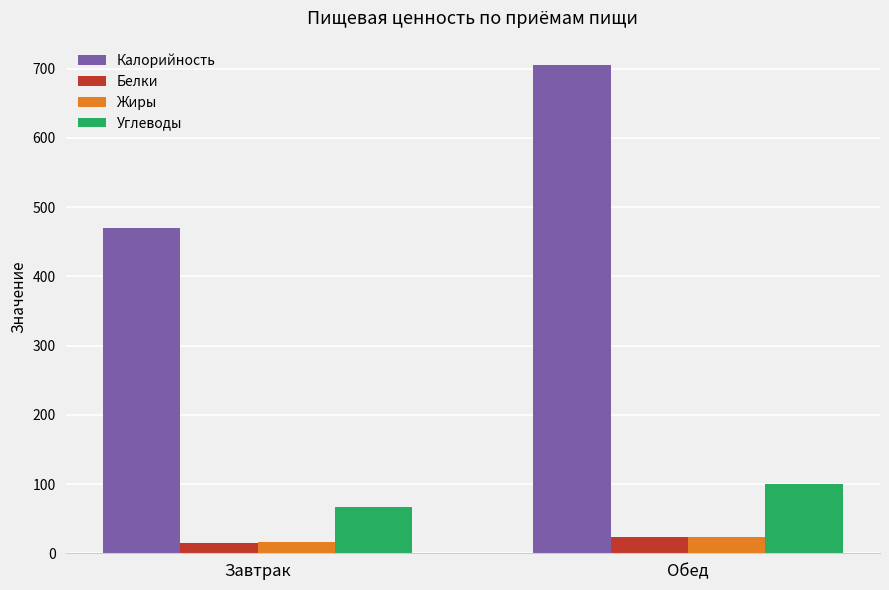

What is the label of the 2nd bar from the left?

Обед